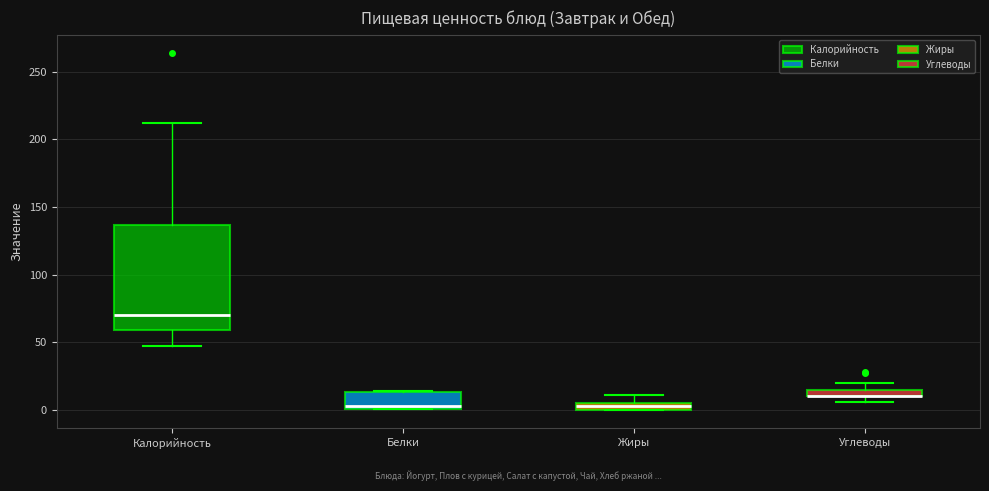

Which box is the tallest, from its lower edge to its upper edge?

Калорийность